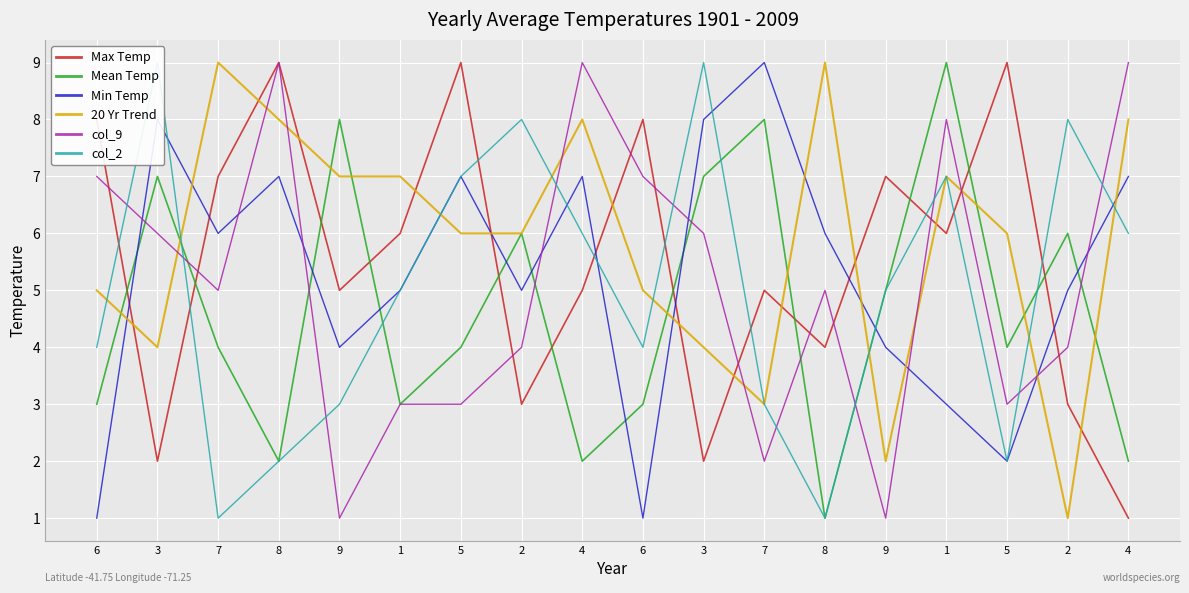

Reading left to right, what are all the values shown in this chart?

Max Temp: 8	2	7	9	5	6	9	3	5	8	2	5	4	7	6	9	3	1
Mean Temp: 3	7	4	2	8	3	4	6	2	3	7	8	1	5	9	4	6	2
Min Temp: 1	8	6	7	4	5	7	5	7	1	8	9	6	4	3	2	5	7
20 Yr Trend: 5	4	9	8	7	7	6	6	8	5	4	3	9	2	7	6	1	8
col_9: 7	6	5	9	1	3	3	4	9	7	6	2	5	1	8	3	4	9
col_2: 4	9	1	2	3	5	7	8	6	4	9	3	1	5	7	2	8	6